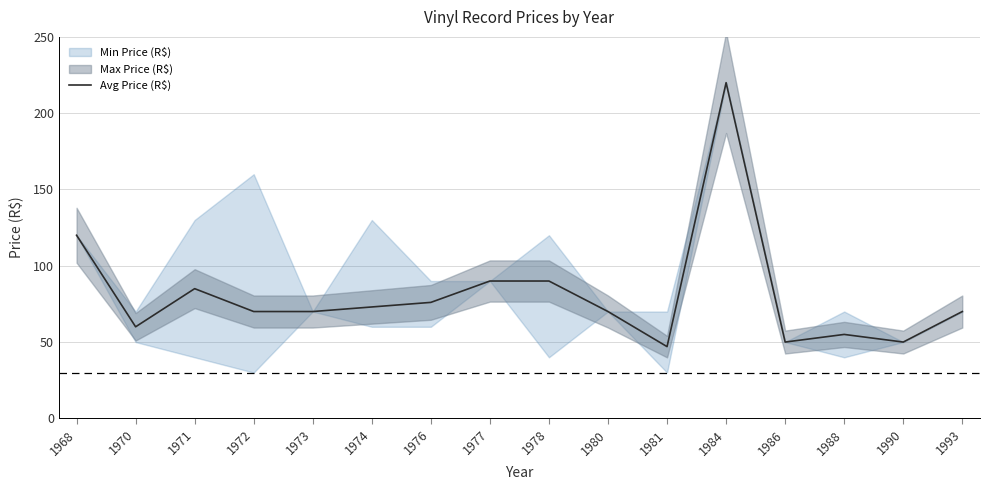

The value of Avg Price (R$) at 1993 is 109. True or false?

False